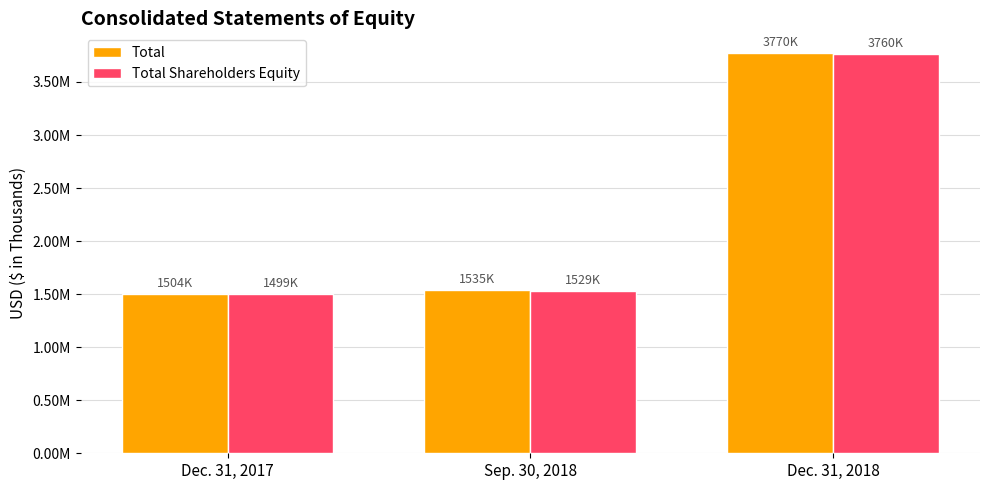

Which series has the largest total across all categories?

Total